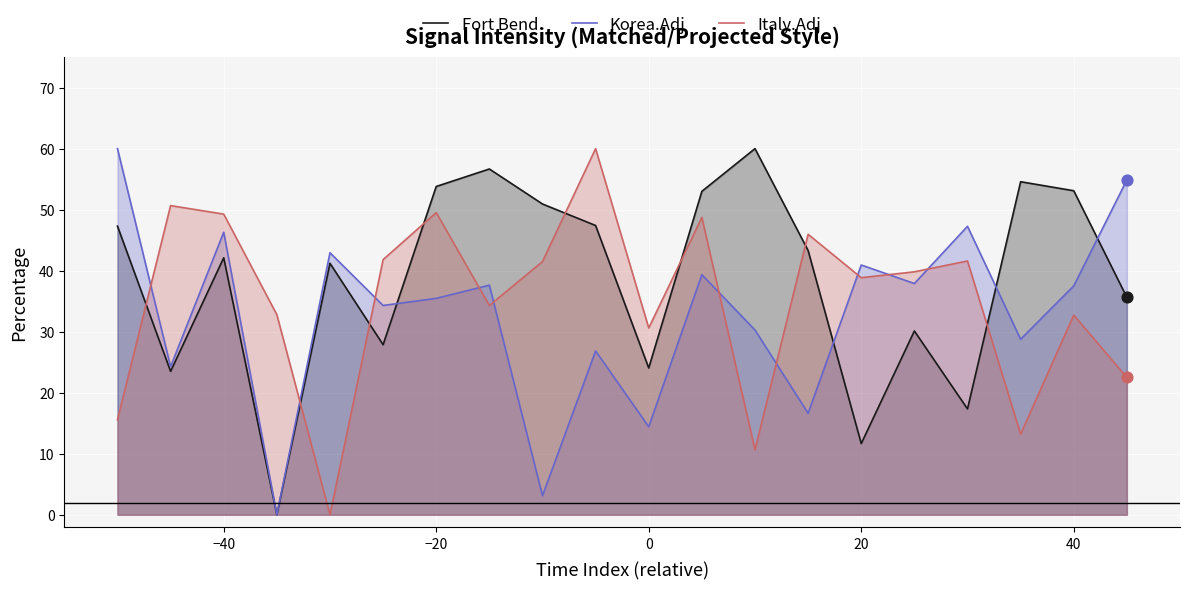

Which series contains the lowest Y value?

Fort Bend